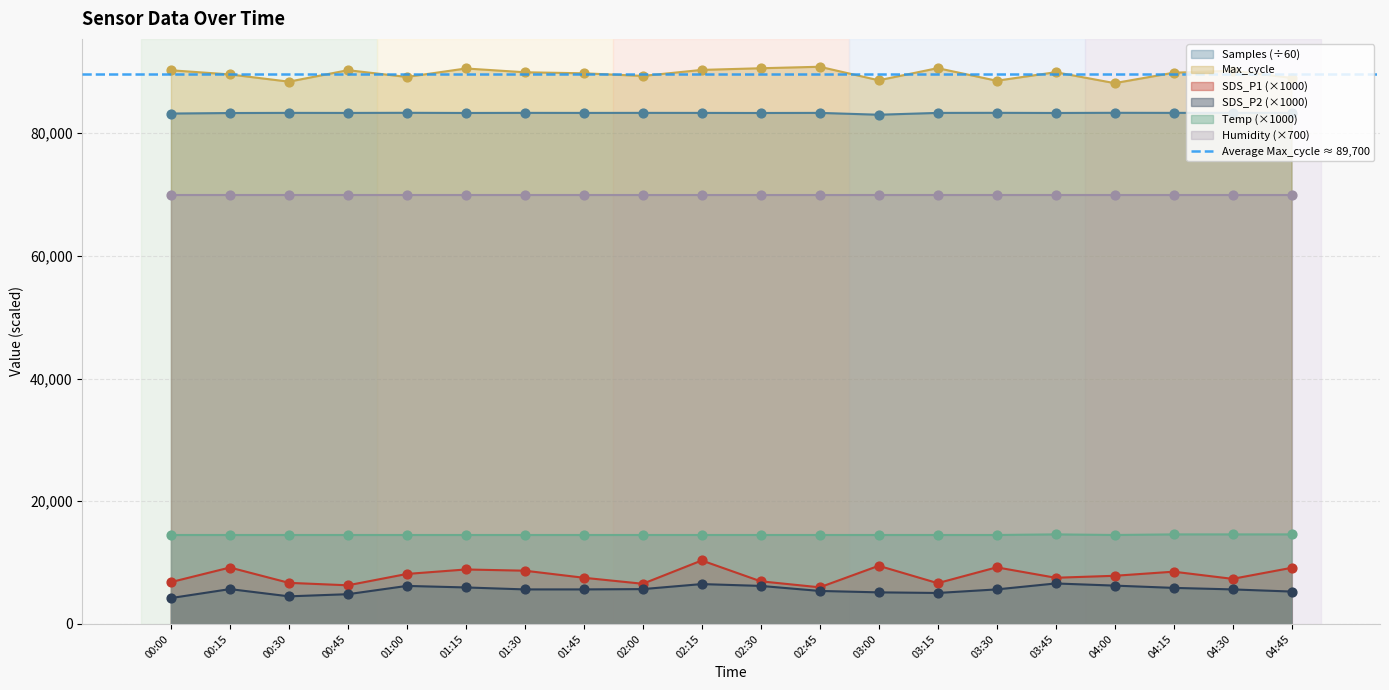

At which category is the sum across all series the highest?

02:15